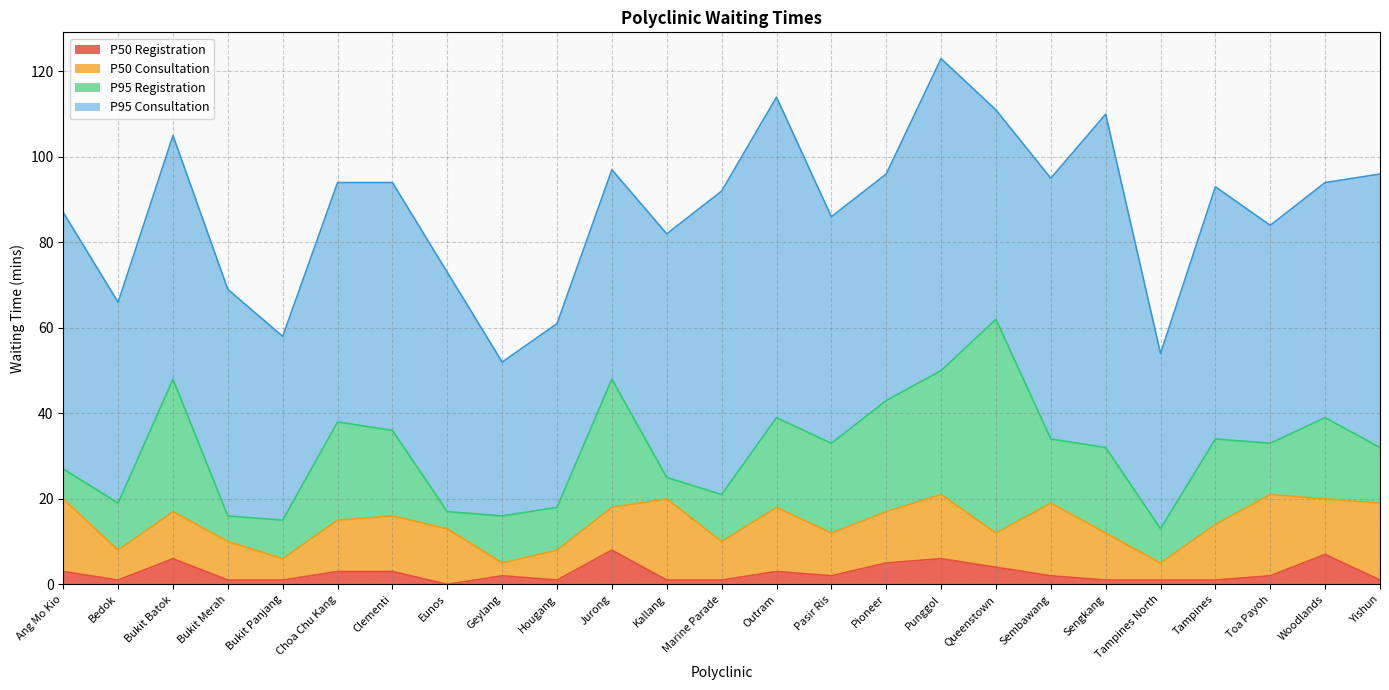

Rank the series by their maximum value, from lowest to highest.

P50 Registration, P50 Consultation, P95 Registration, P95 Consultation